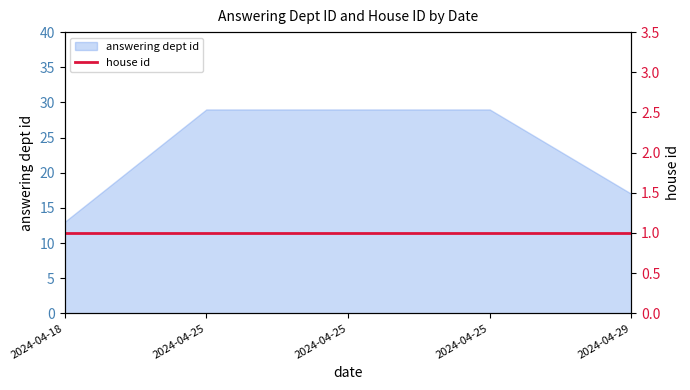

Reading left to right, extract all data points from this chart.

13	29	29	29	17